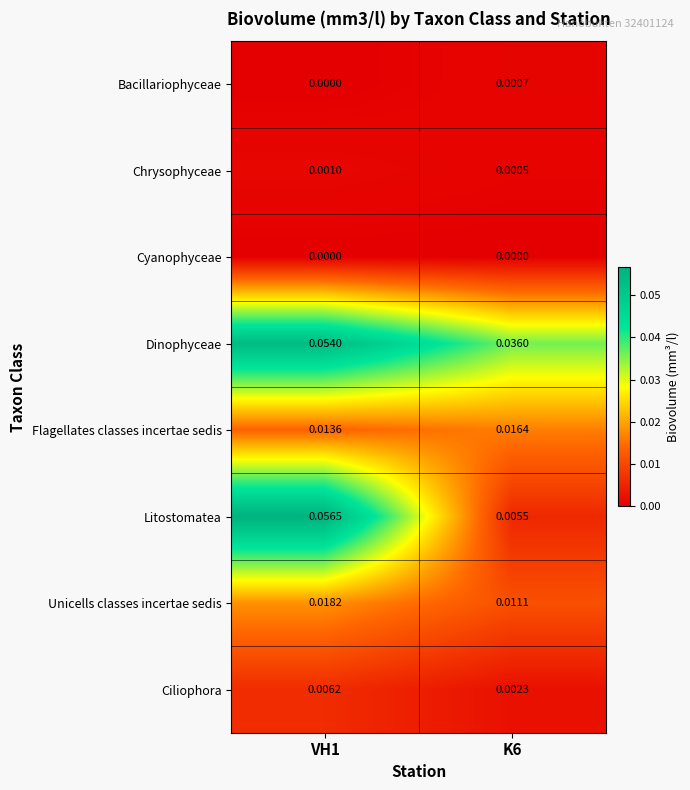

Rank the series at K6 from highest to lowest value.

Dinophyceae, Flagellates classes incertae sedis, Unicells classes incertae sedis, Litostomatea, Ciliophora, Bacillariophyceae, Chrysophyceae, Cyanophyceae